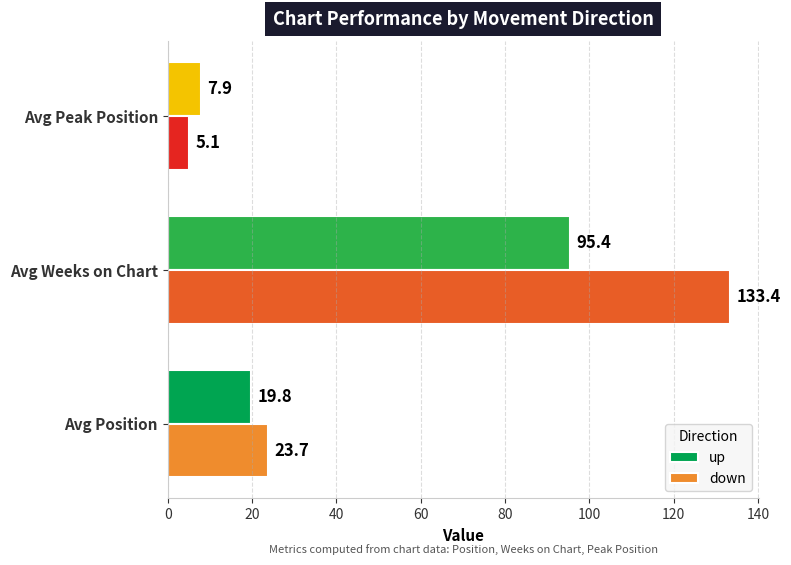

The value of up at Avg Weeks on Chart is 159.9. True or false?

False